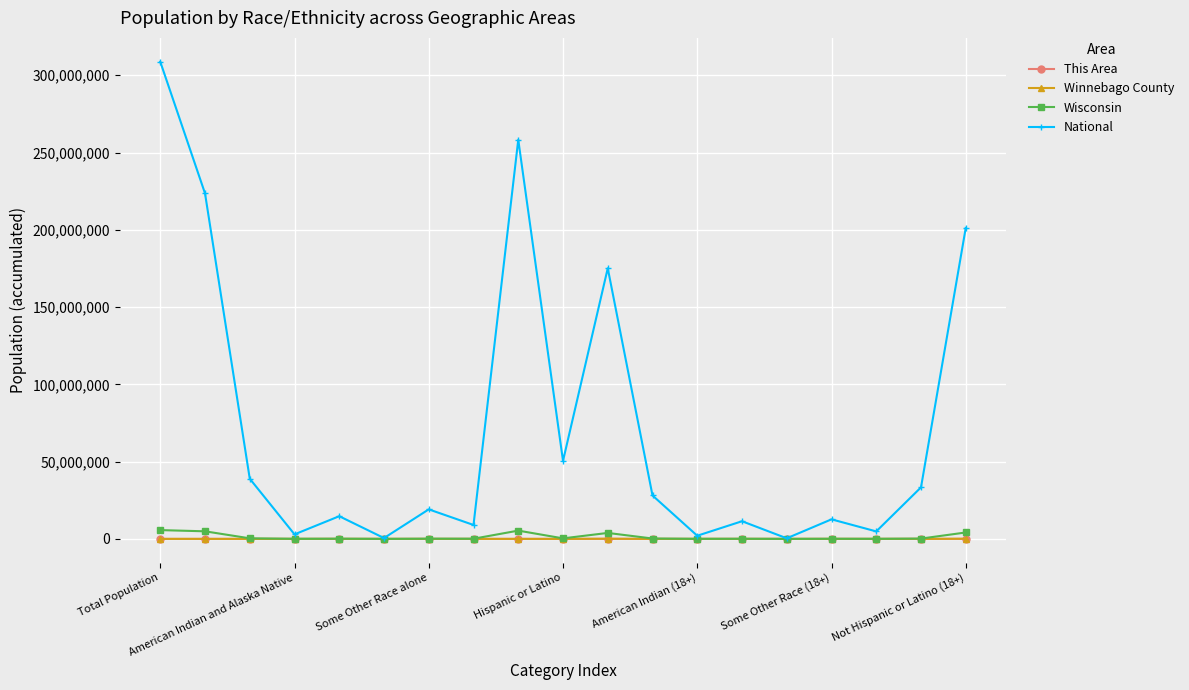

How many distinct data groups are displayed?

4